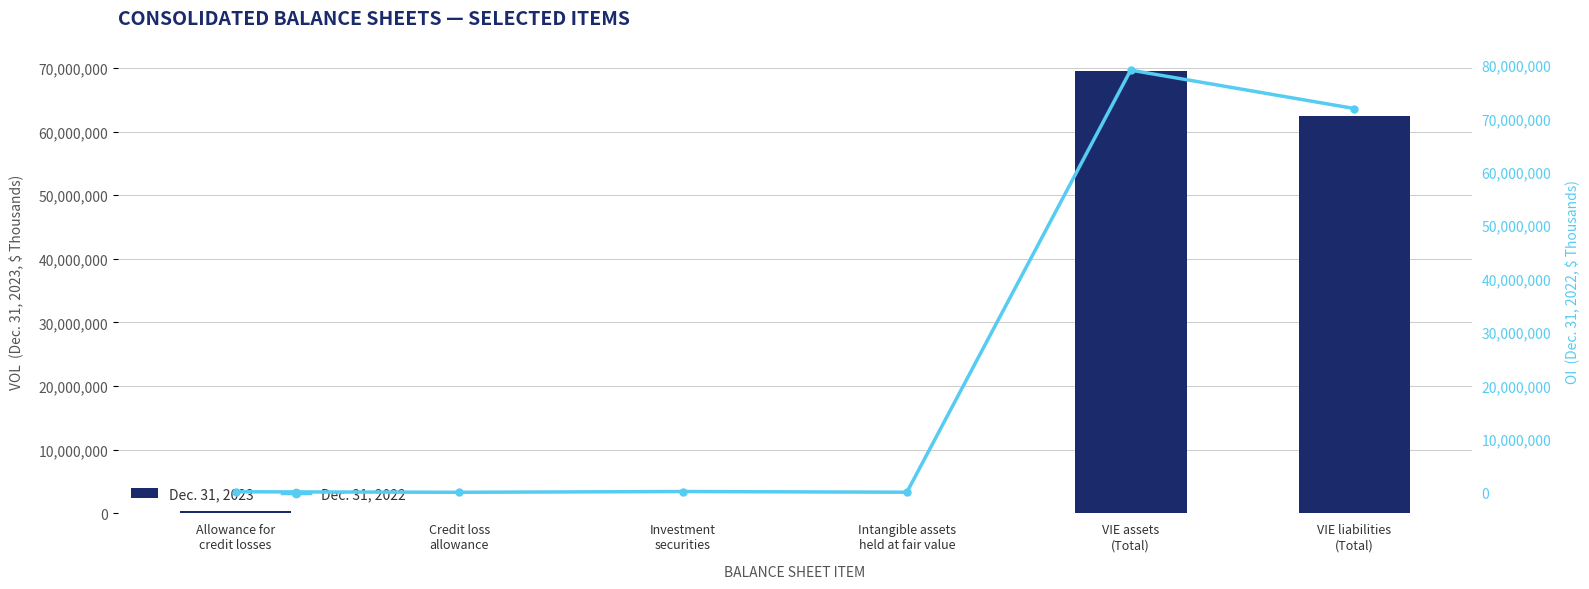

True or false: Dec. 31, 2022 has a value of 17790 at Intangible assets
held at fair value.

True